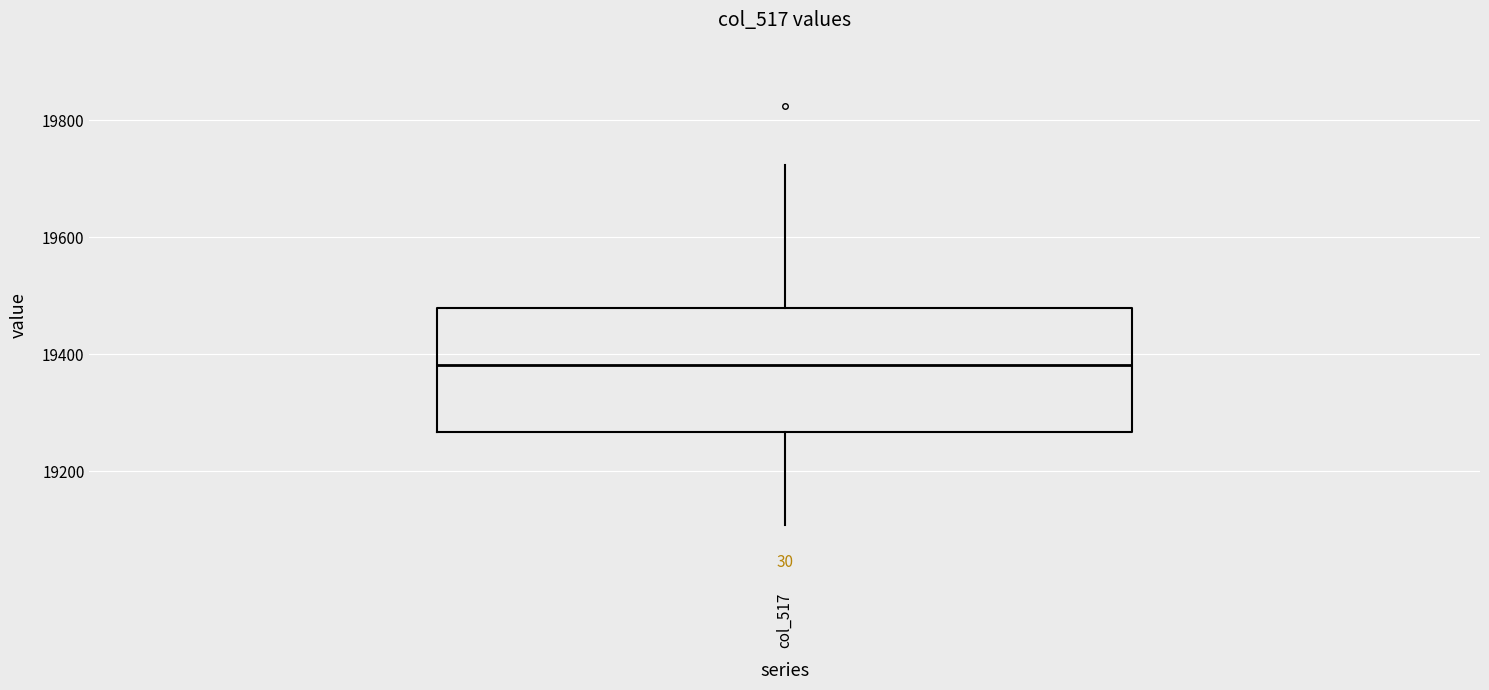

Read this box plot against the y-axis: the position of the median line, the range covered by the box, and the ends of both whiskers. The values are not printed on the chart, so give them approximately, as read against the axis.

median 19380, box 19260 to 19480, whiskers 19100 to 19720